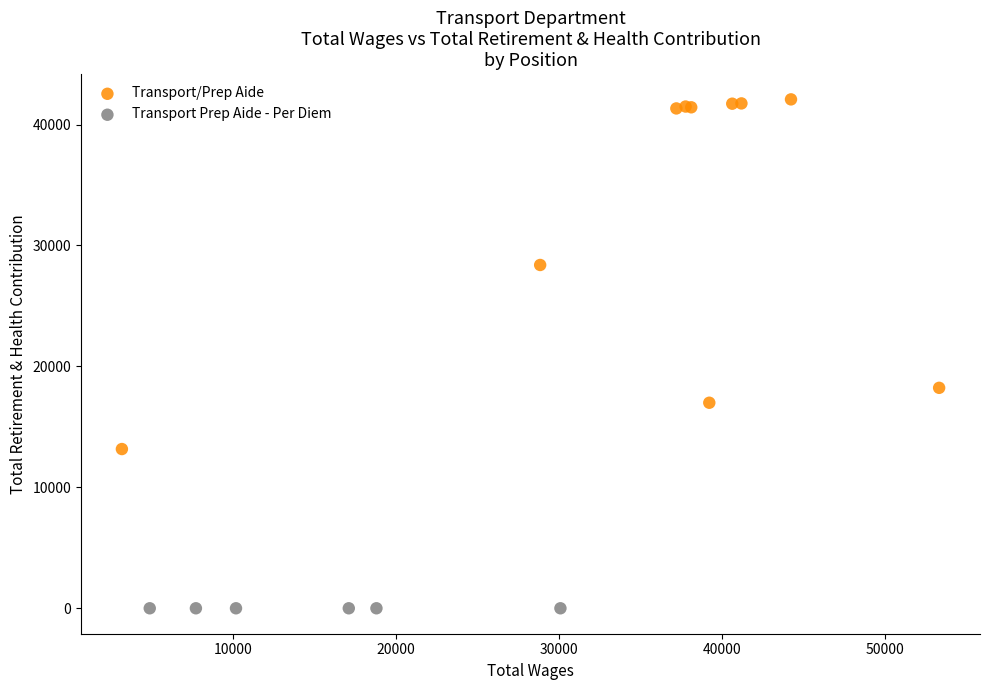

Which series reaches the maximum Y coordinate?

Transport/Prep Aide